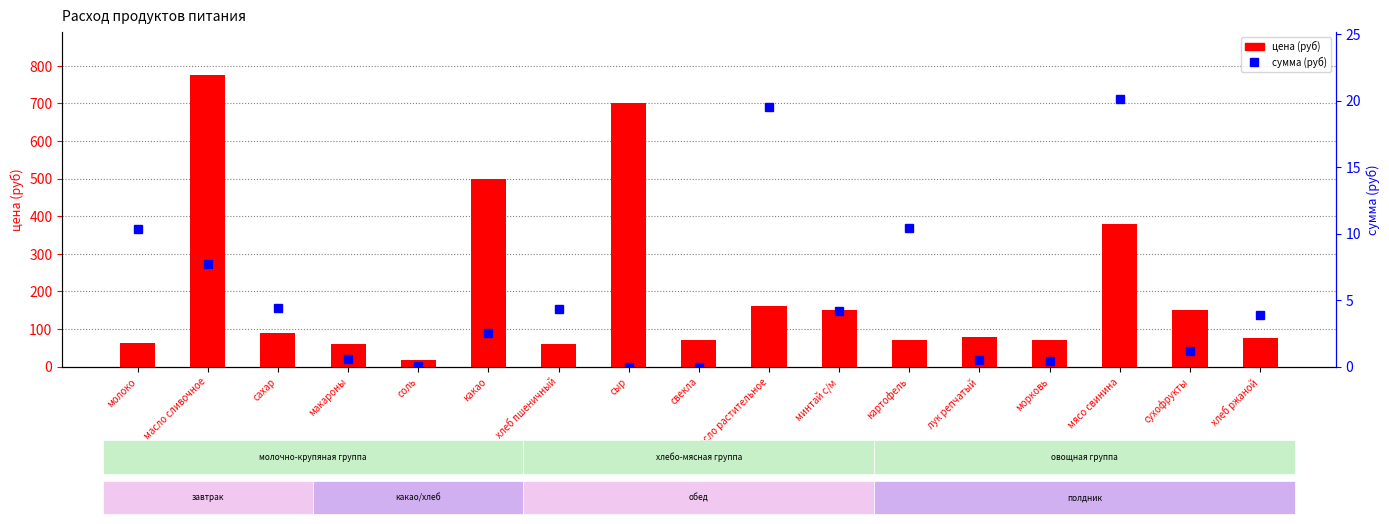

Rank the series at свекла from highest to lowest value.

цена, сумма